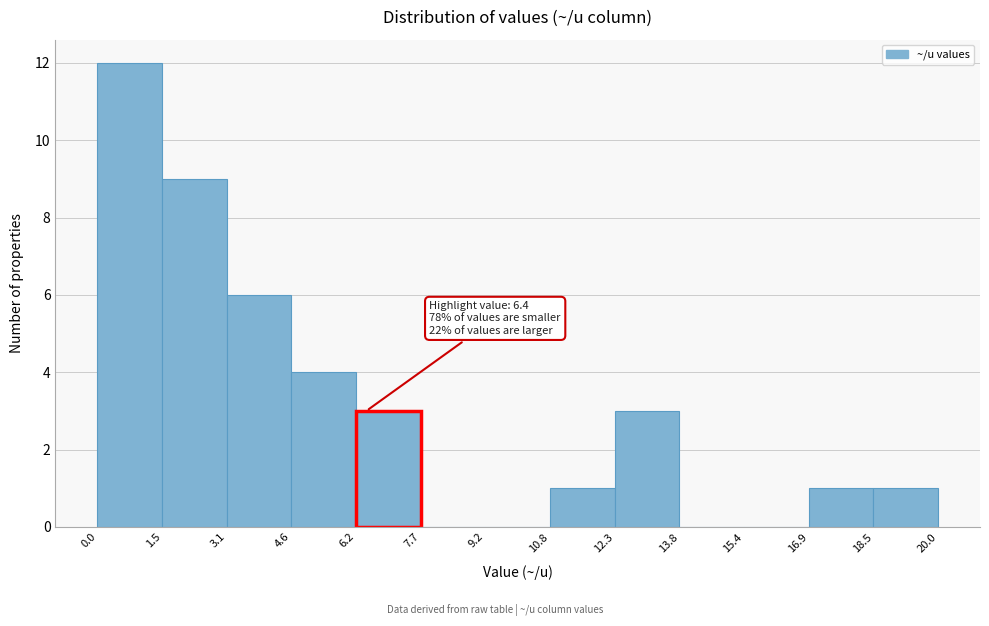

Over which range of the x-axis is the bar tallest?

0.0 to 1.5